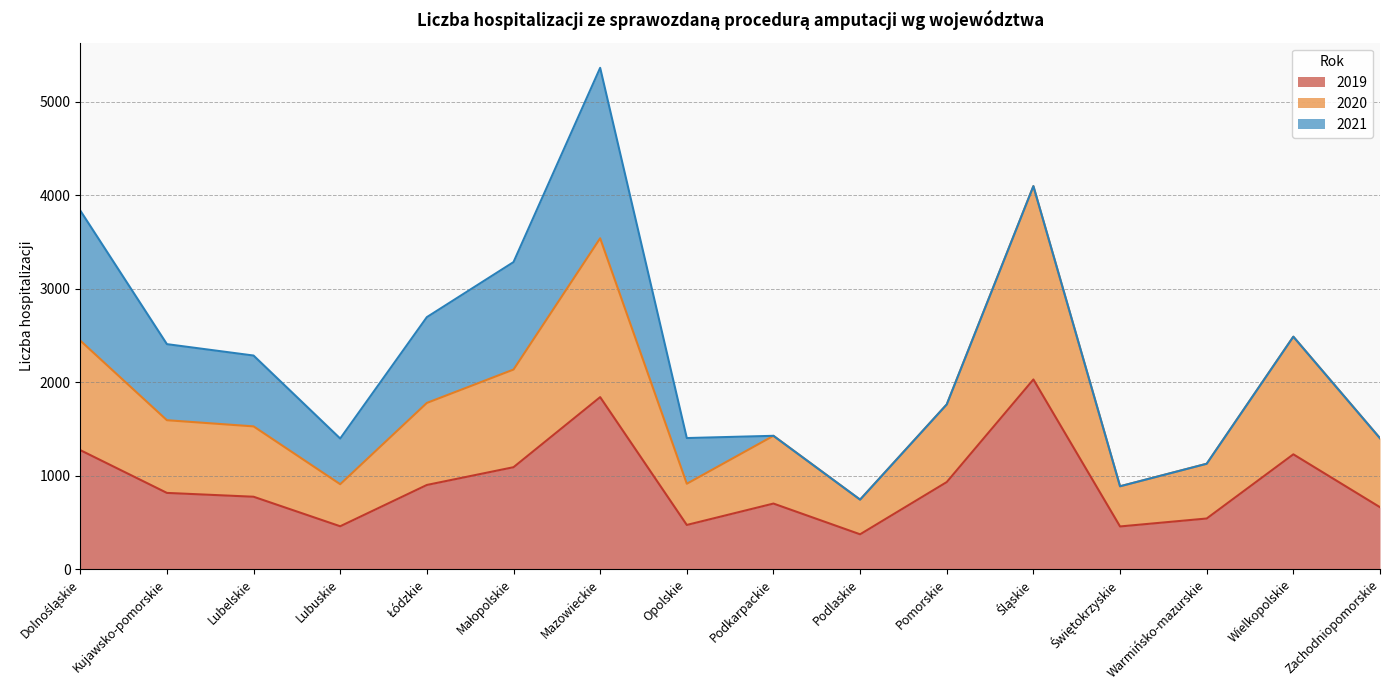

Is it true that 2019 equals 742 at Opolskie?

False